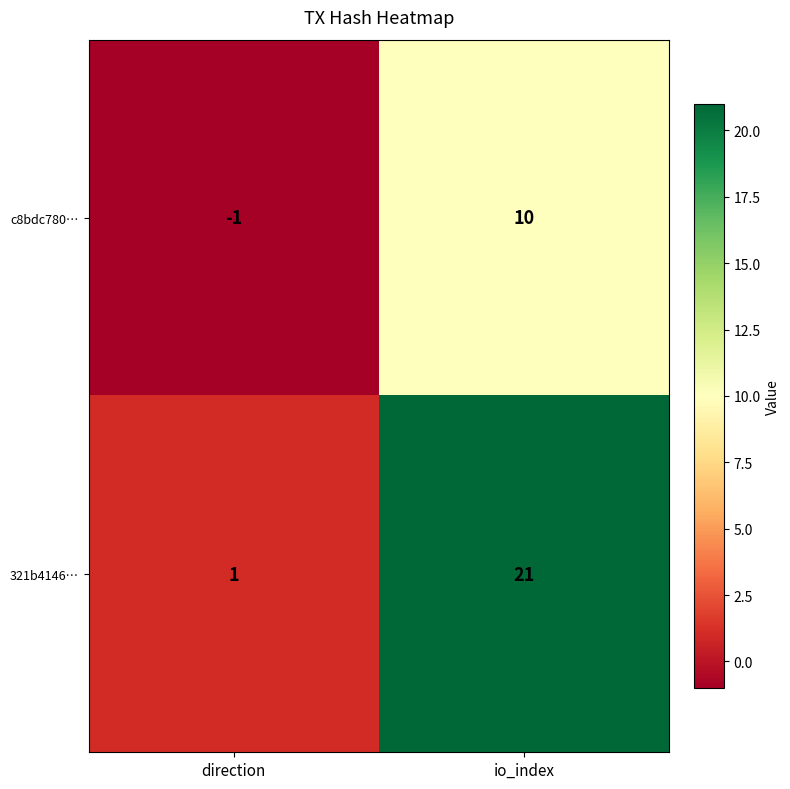

Reading left to right, extract all data points from this chart.

c8bdc780…: -1	10
321b4146…: 1	21